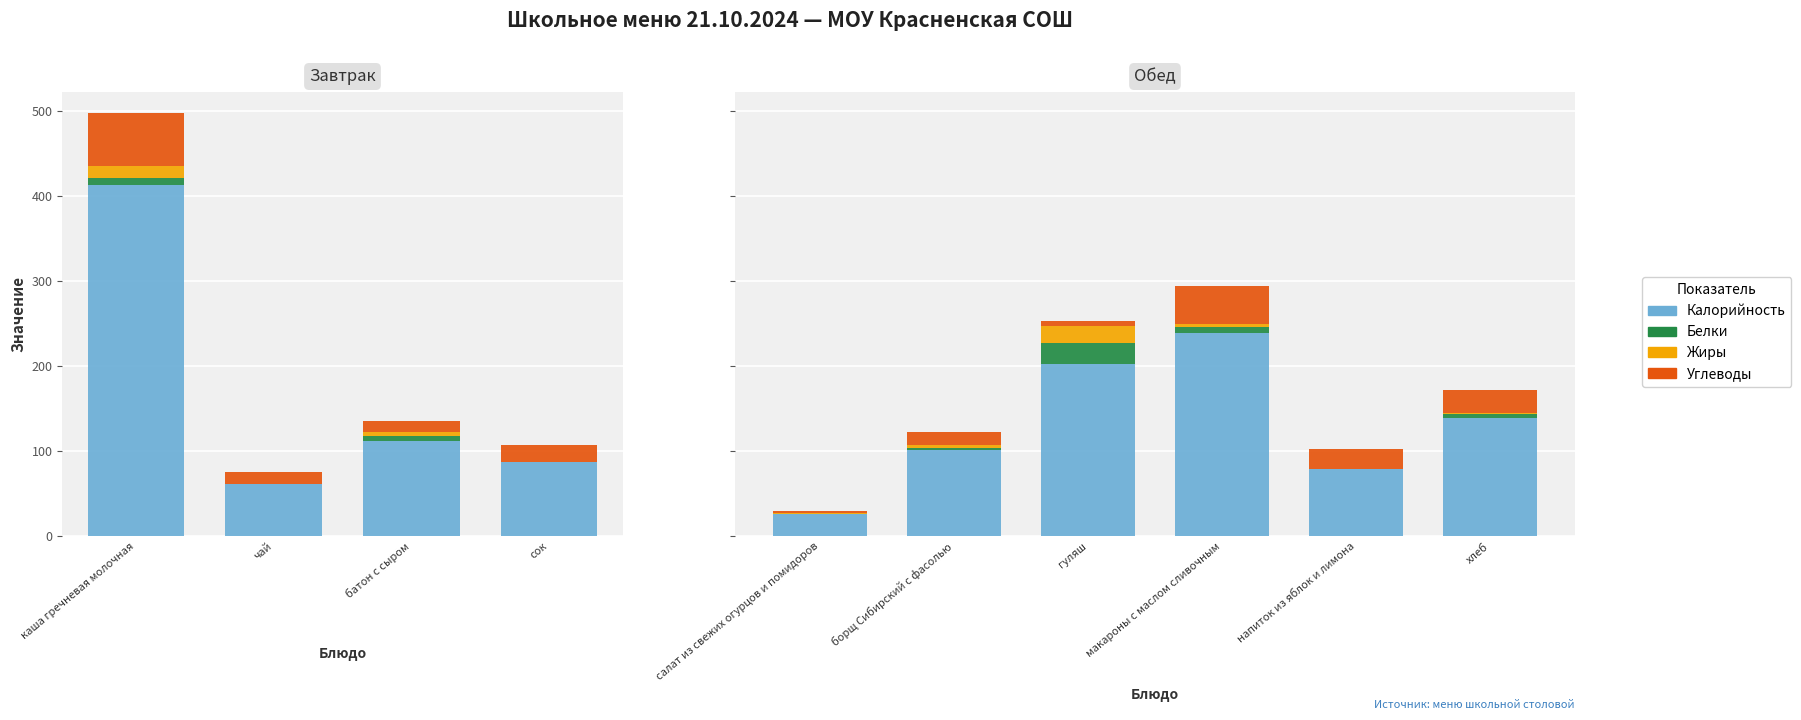

Count the number of data series in this chart.

4